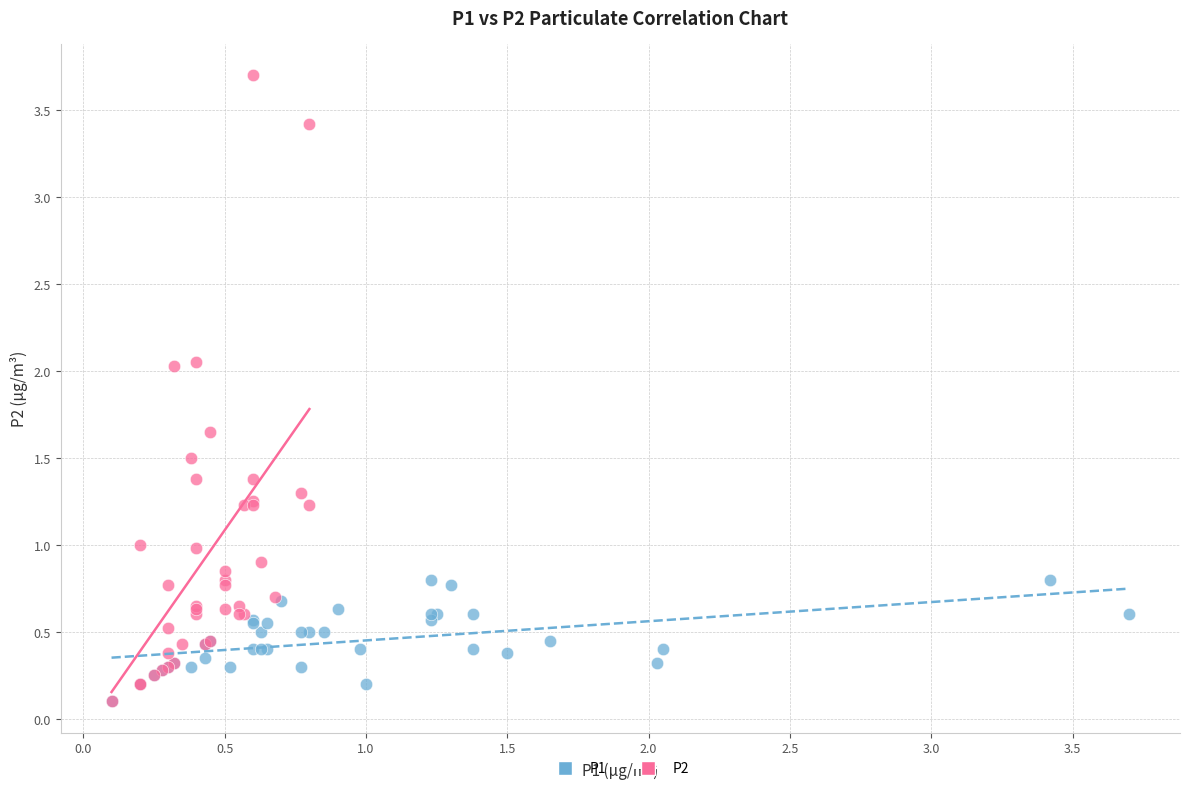

What are all the series names shown in the legend?

P1, P2